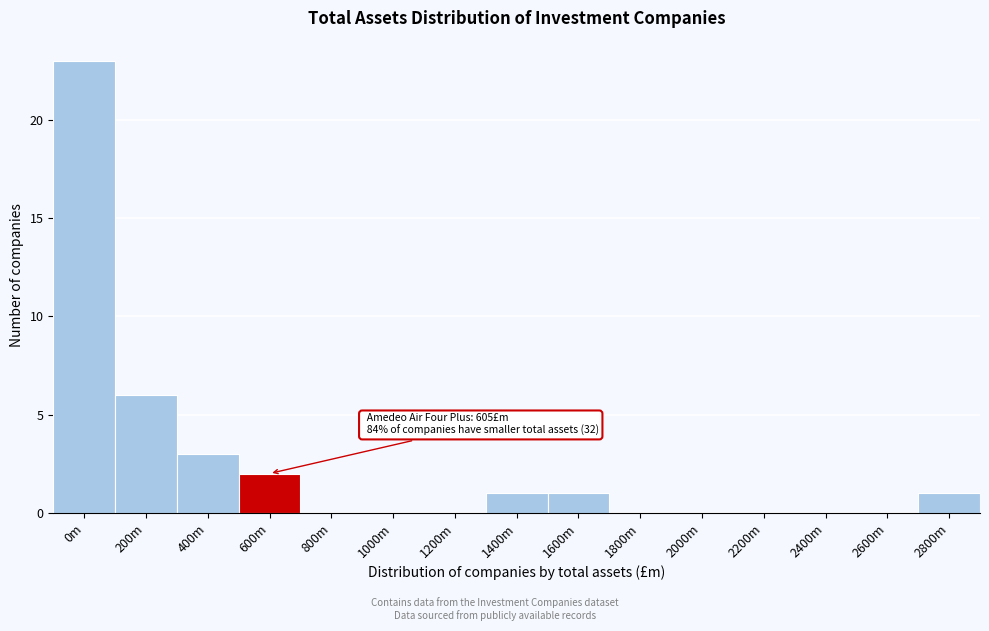

Reading right to left, extract all data points from this chart.

2800m=1	2600m=0	2400m=0	2200m=0	2000m=0	1800m=0	1600m=1	1400m=1	1200m=0	1000m=0	800m=0	600m=2	400m=3	200m=6	0m=23